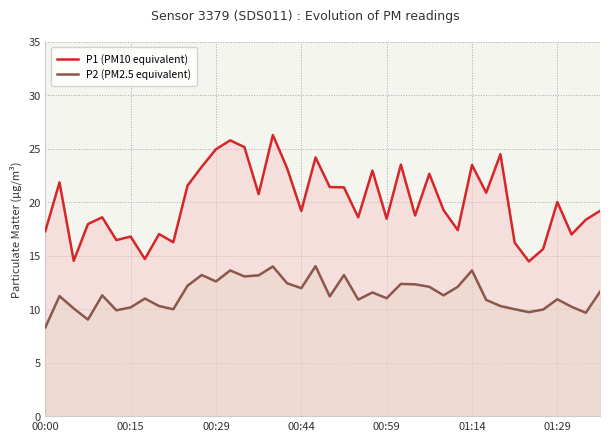

At how many categories does at least one series exceed 18?

27